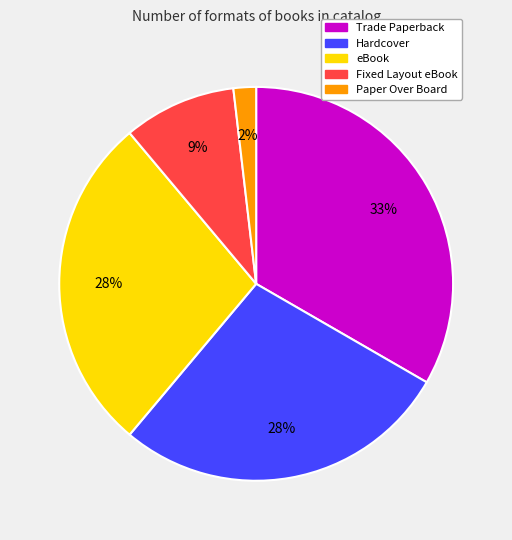

Count the number of slices in the pie.

5